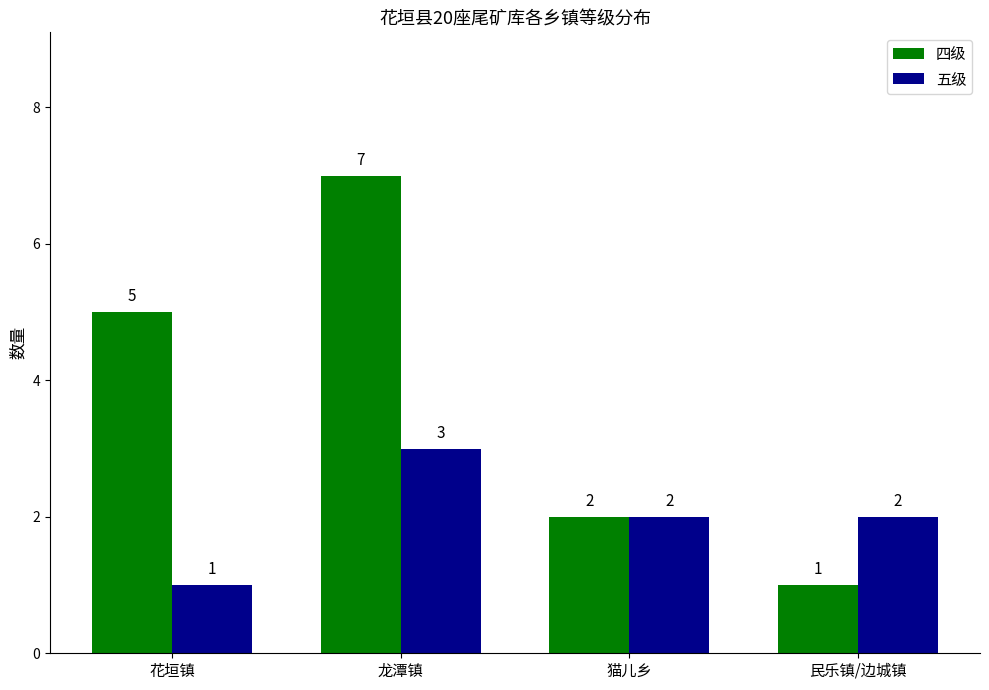

Which series changed the most between 龙潭镇 and 民乐镇/边城镇?

四级